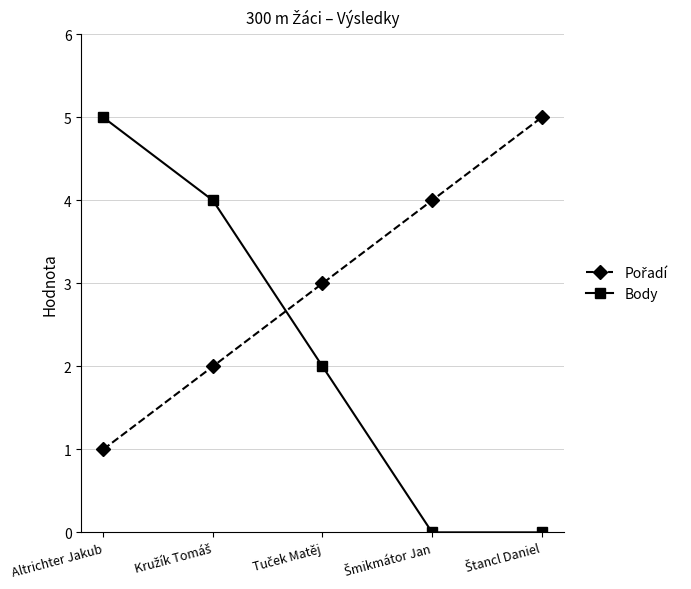

What is the difference between the maximum and second lowest values in the Body series?

5